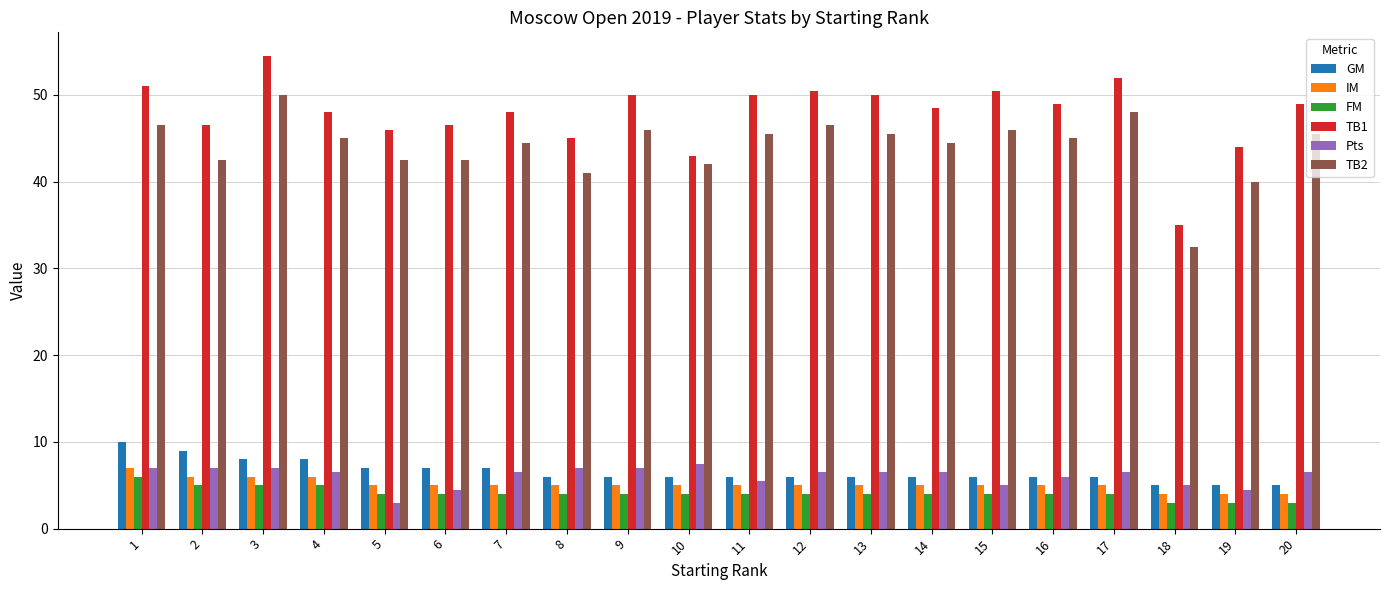

What is the minimum value shown in the chart?

3.0